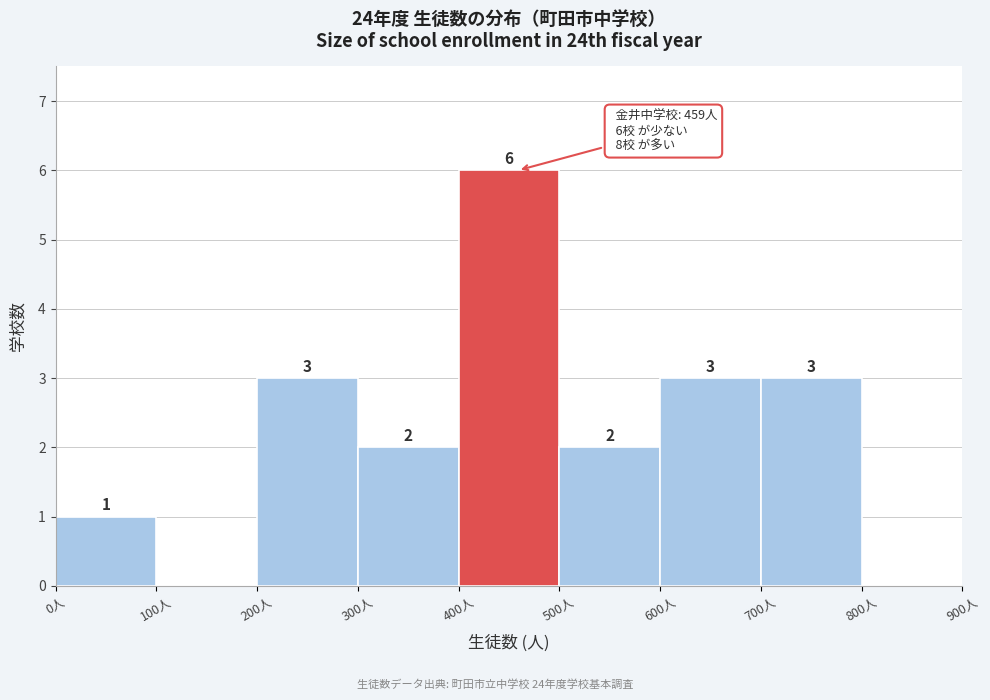

Over which range of the x-axis is the bar tallest?

400 to 500